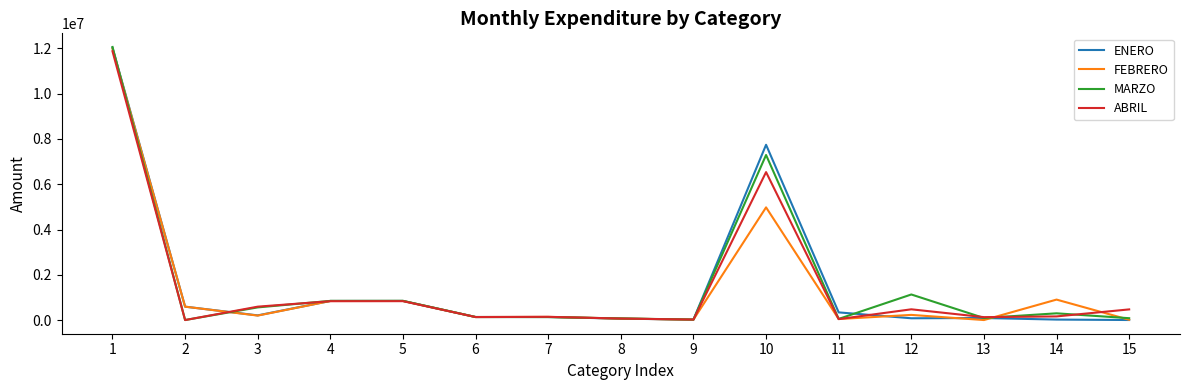

What is the highest value of the MARZO series?

12055644.0